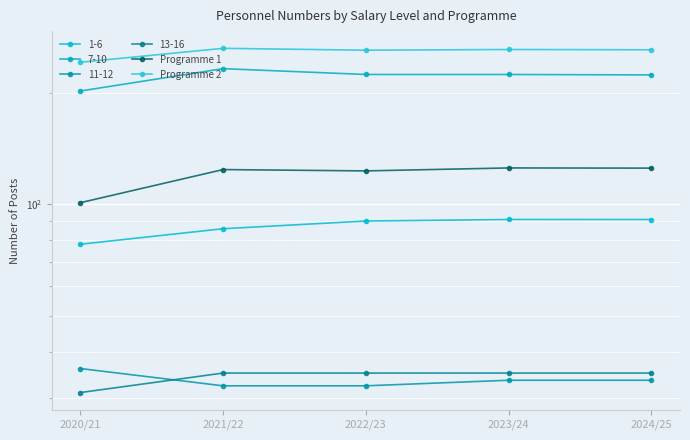

What is the sum of the Programme 2 values at 2021/22 and 2023/24?

525.9